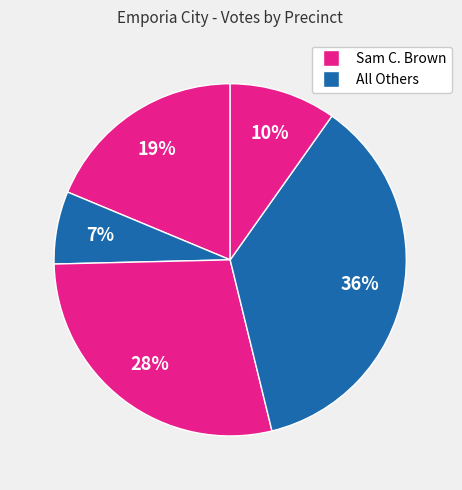

How many slices are in this pie chart?

5